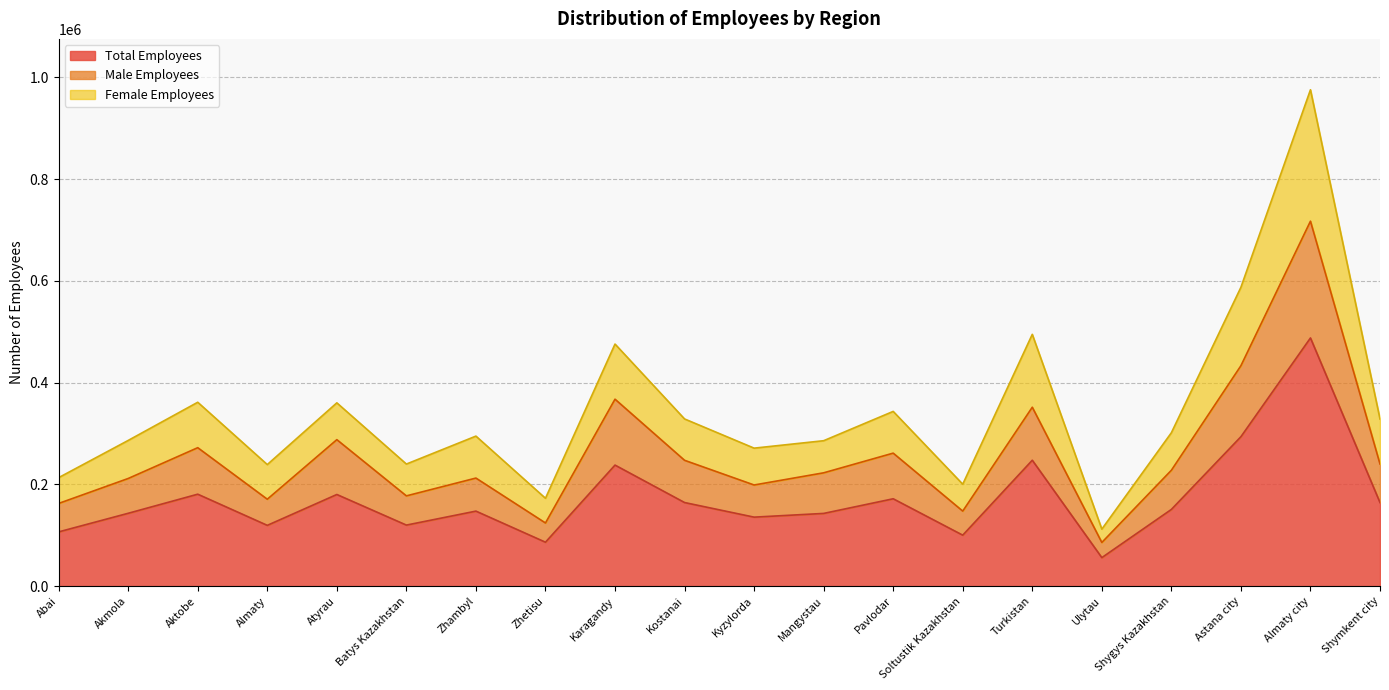

True or false: Male Employees has more than 1 points higher than both neighbors.

True